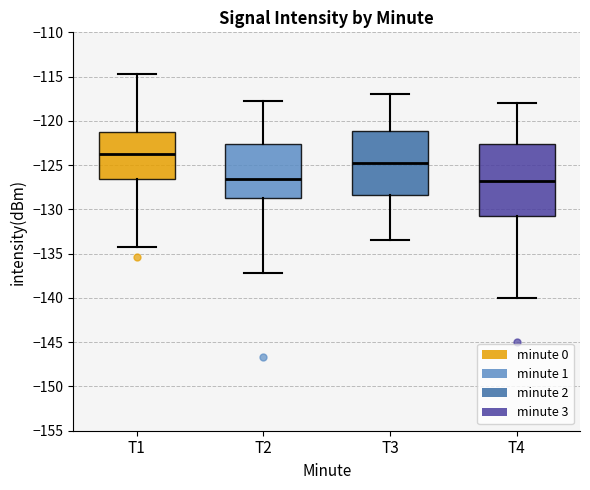

Comparing the boxes themselves (not the whiskers), which one is the tallest?

T4